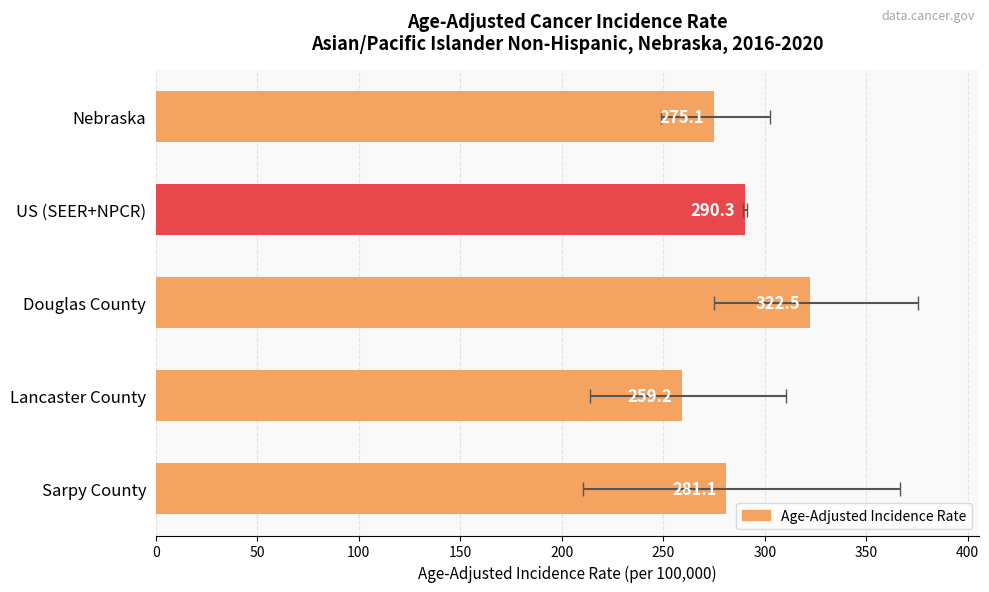

Does the chart contain any negative values?

No